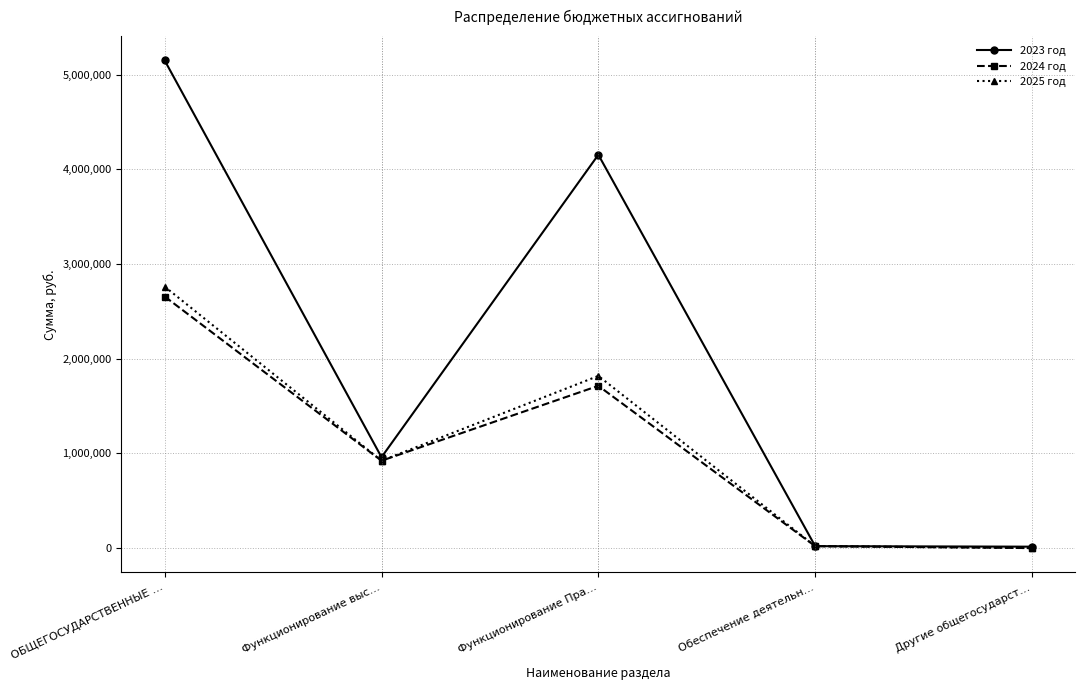

True or false: 2023 год has more than 0 points higher than both neighbors.

True